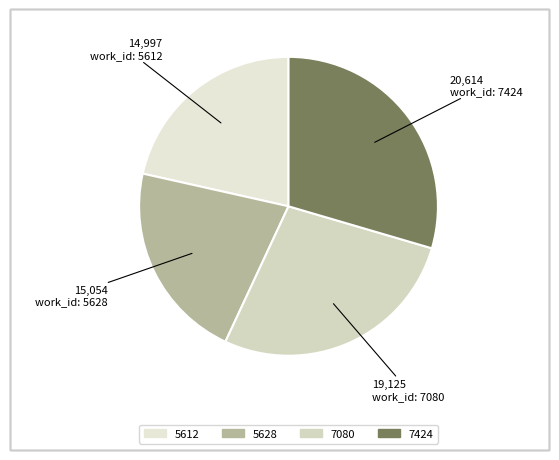

What is the ratio of the value at 5628 to the value at 5612?

1.0